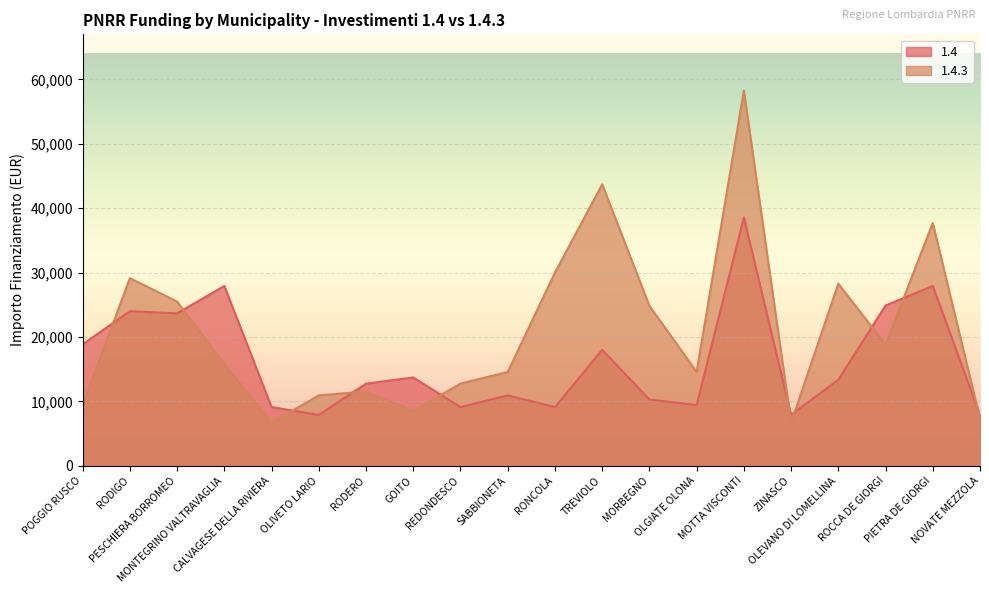

What position from the left is GOITO?

8